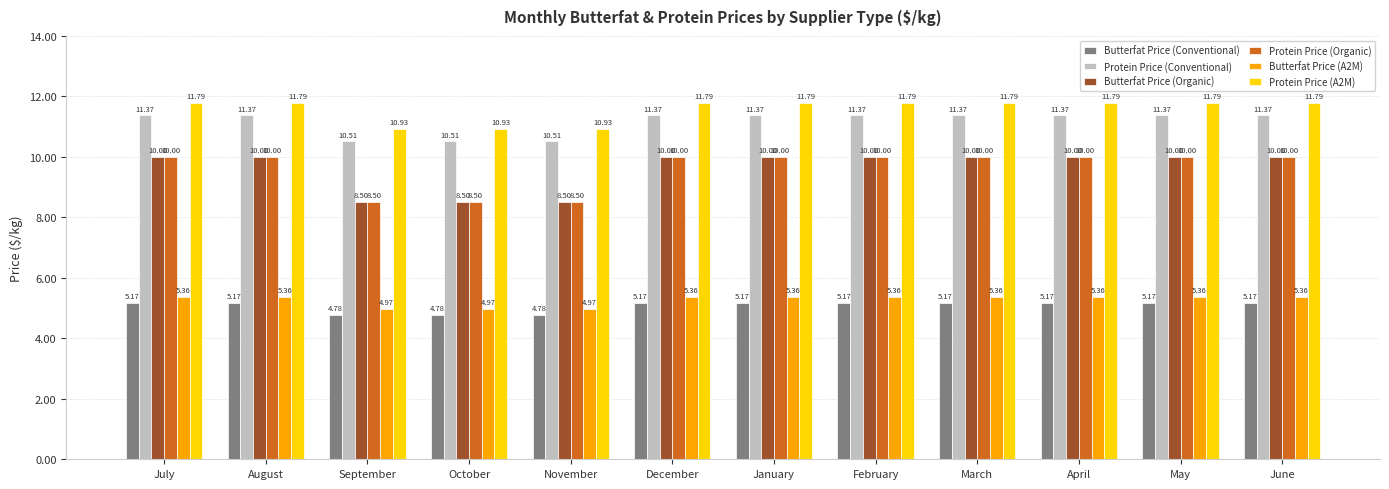

What is the total value across all series at November?

48.2